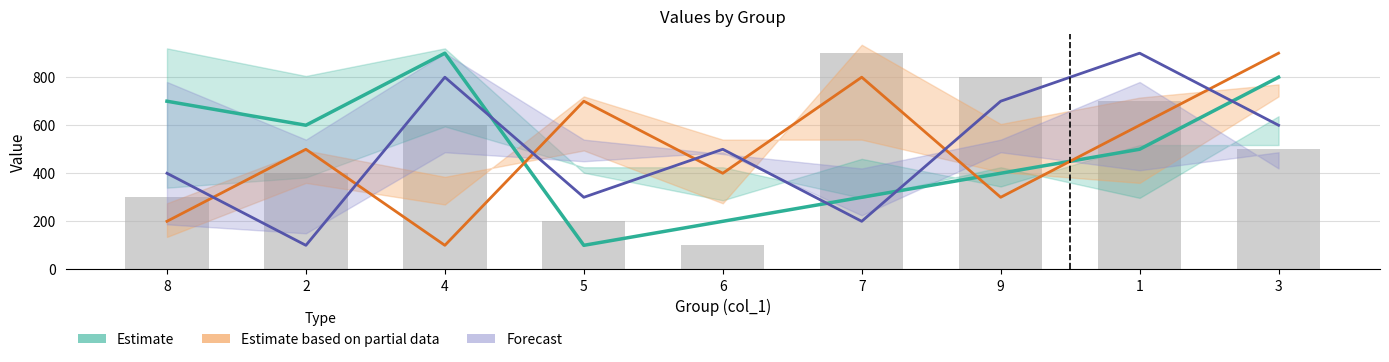

The Forecast series shows 832 at 3. True or false?

False